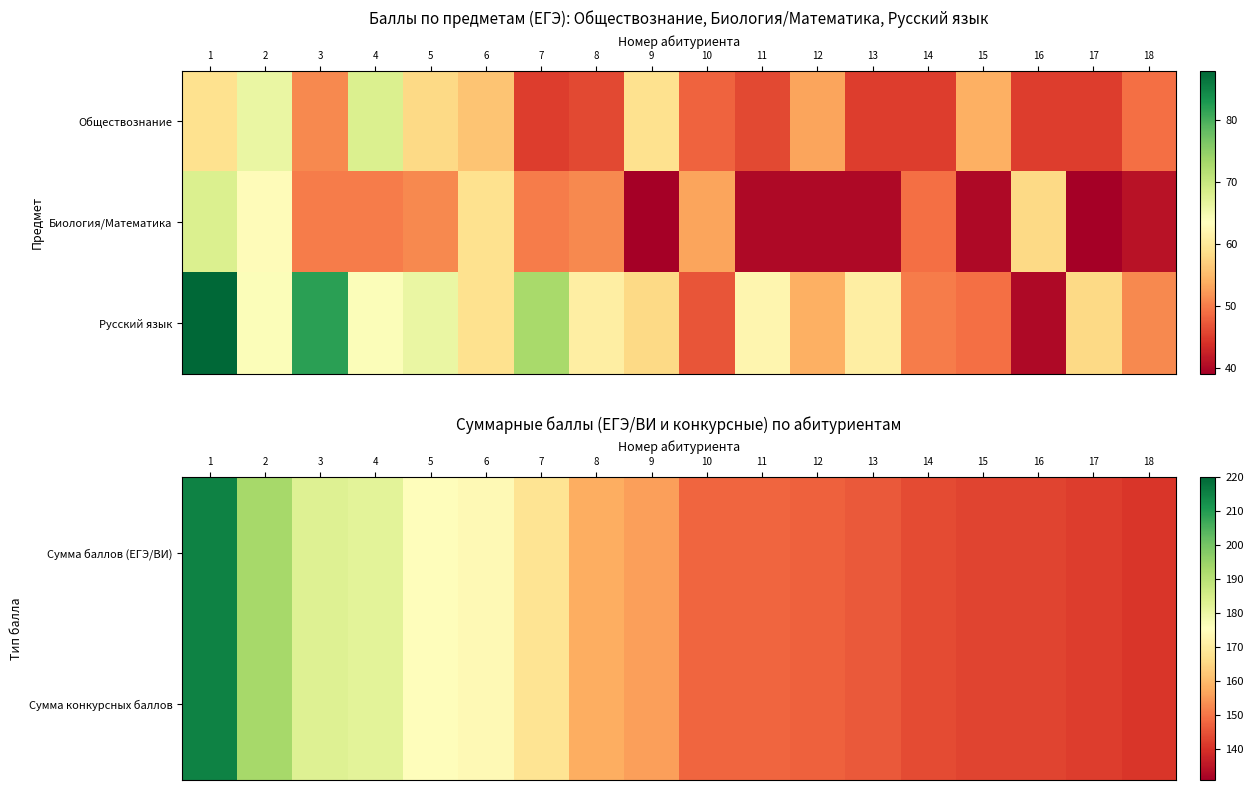

How many distinct data groups are displayed?

3